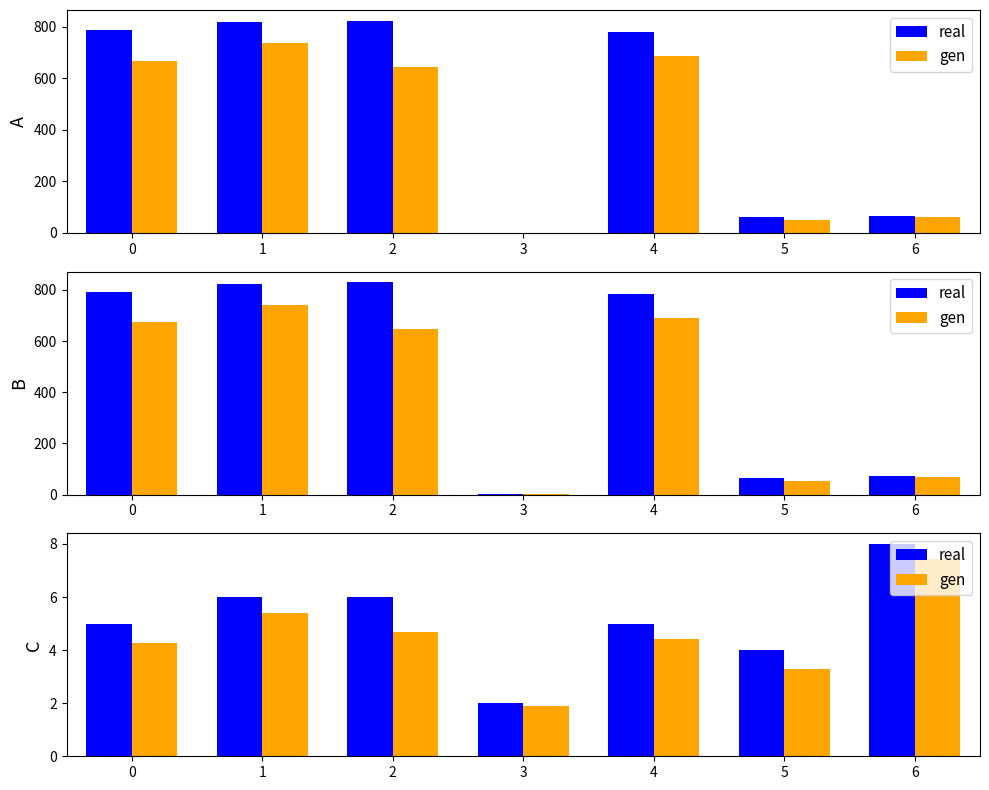

What is the value of the real bar at the 1st from the left?

5.0